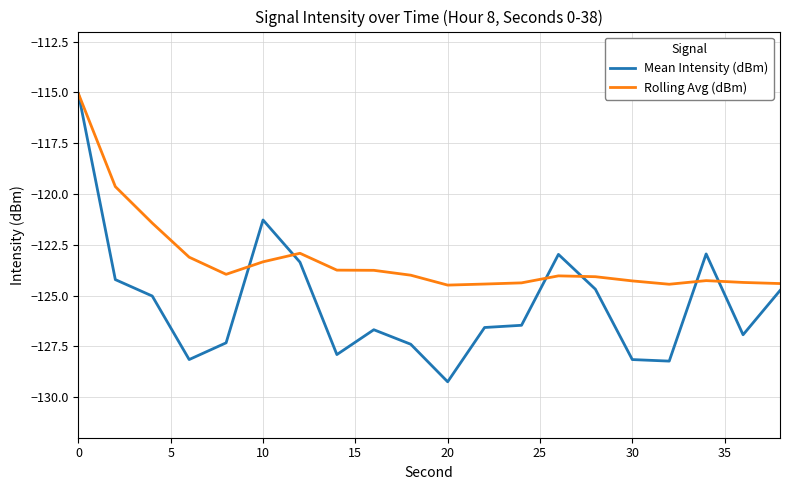

In Mean Intensity (dBm), how many points are lower than both neighbors (excluding endpoints)?

5